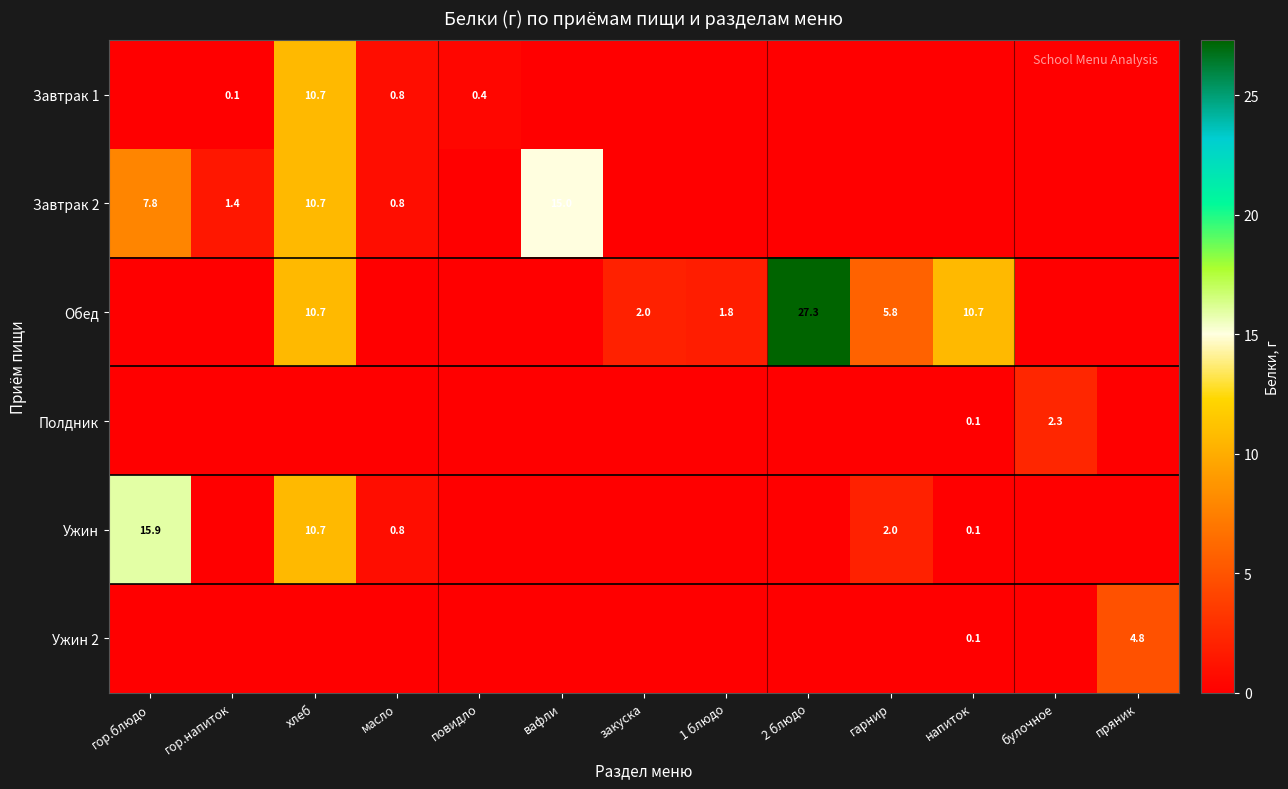

Is it true that Ужин equals 0.2 at масло?

False